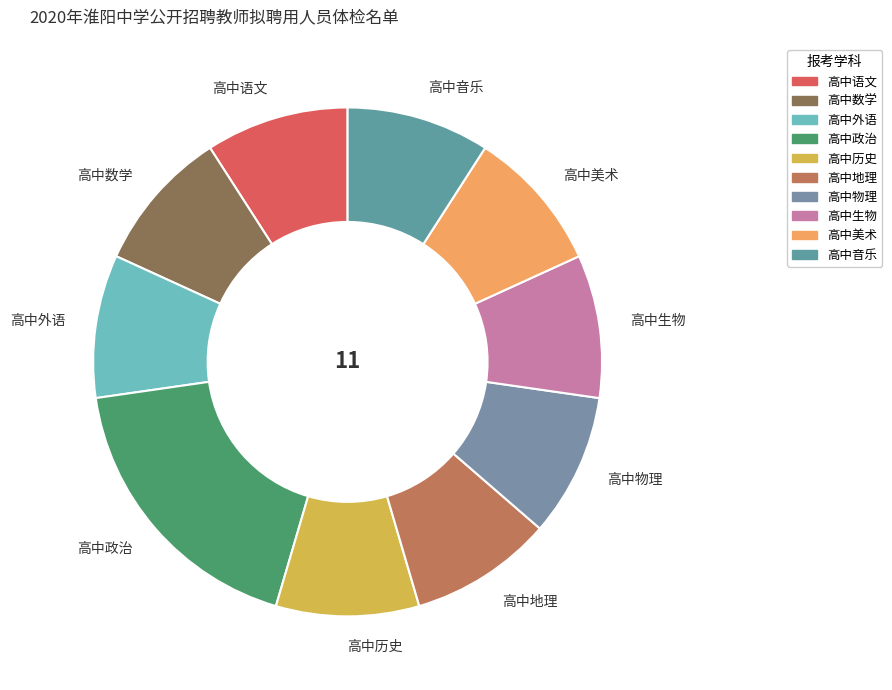

Which slice is the largest?

高中政治